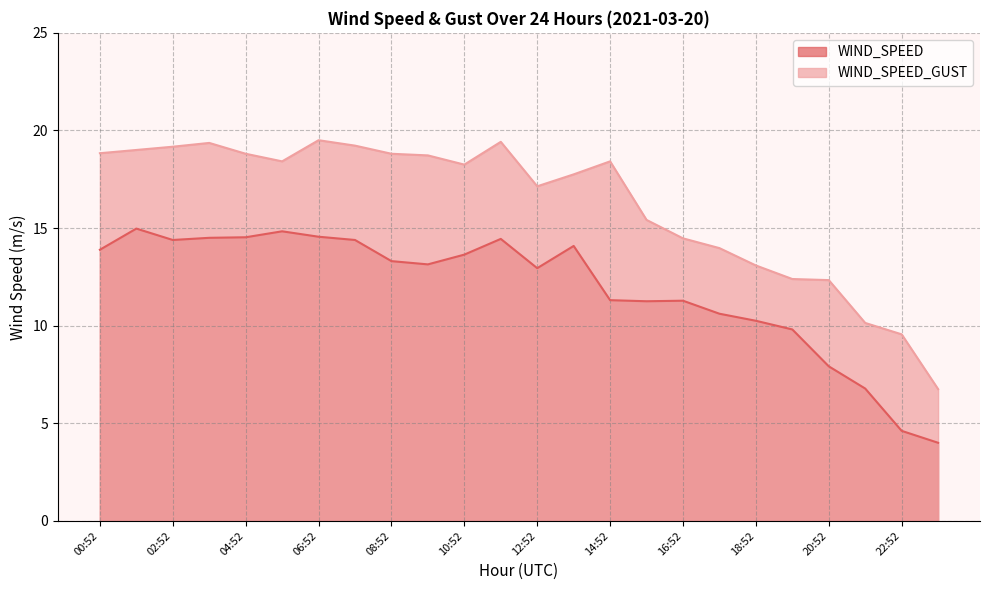

Rank the series at 21:52 from highest to lowest value.

WIND_SPEED_GUST, WIND_SPEED